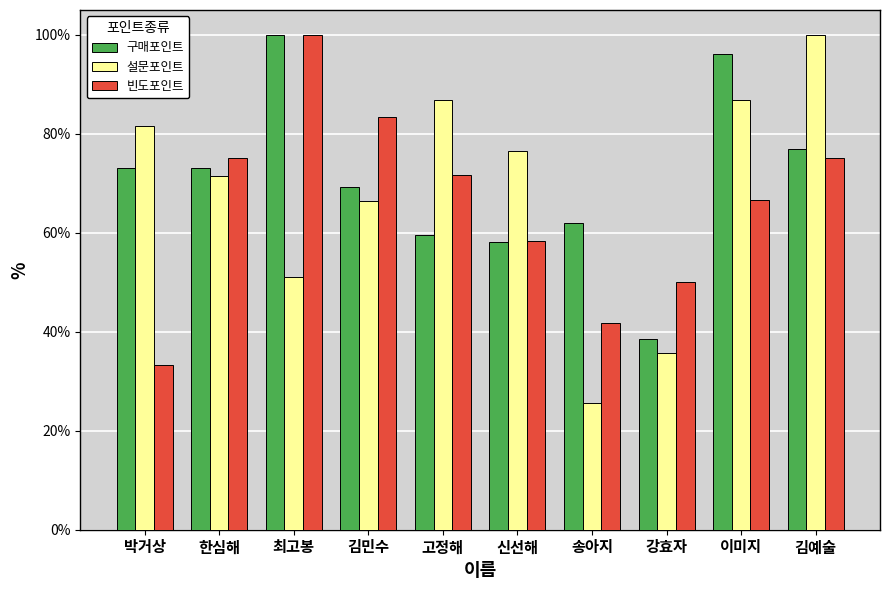

At how many categories does at least one series exceed 81?

6